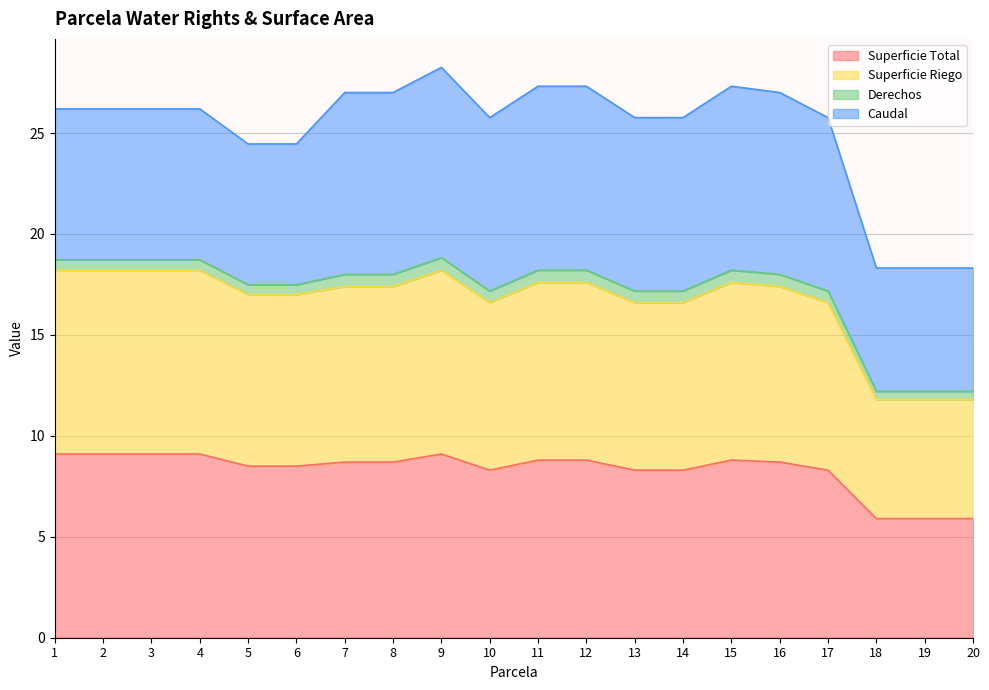

The Superficie Riego series shows 15.6 at 18. True or false?

False